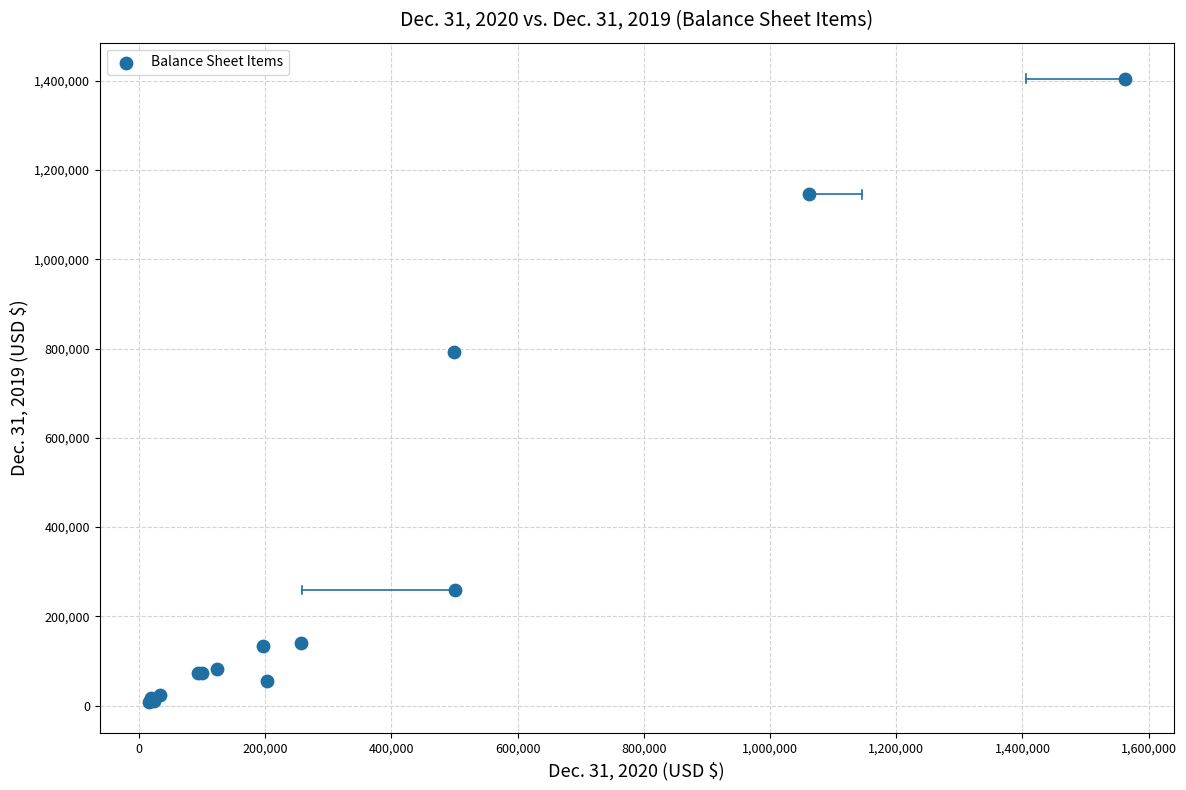

What Y value in the scatter plot is closest to 706786?

792363